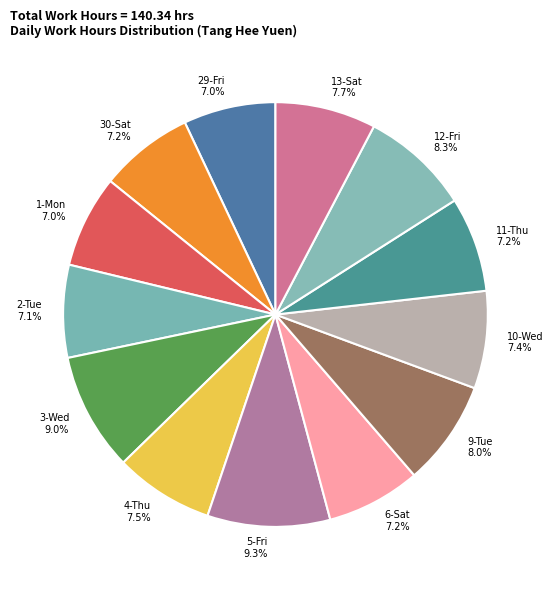

To the nearest percent, what percentage of the pie is 29-Fri?

7%